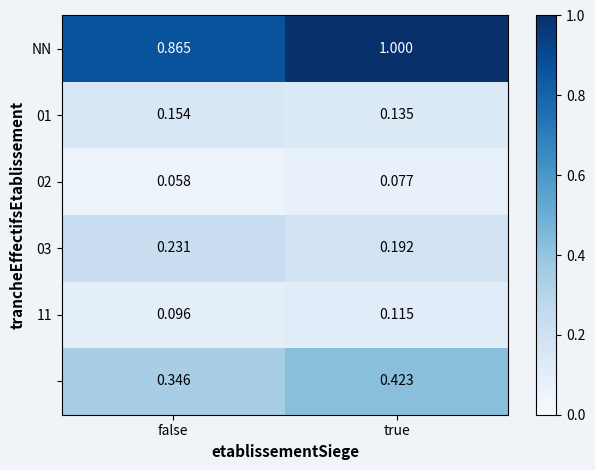

At how many categories does at least one series exceed 0?

2